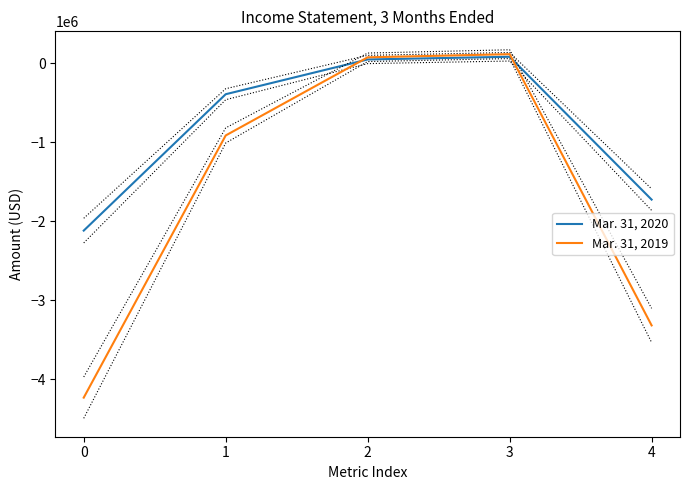

What are all the series names shown in the legend?

Mar. 31, 2020, Mar. 31, 2019